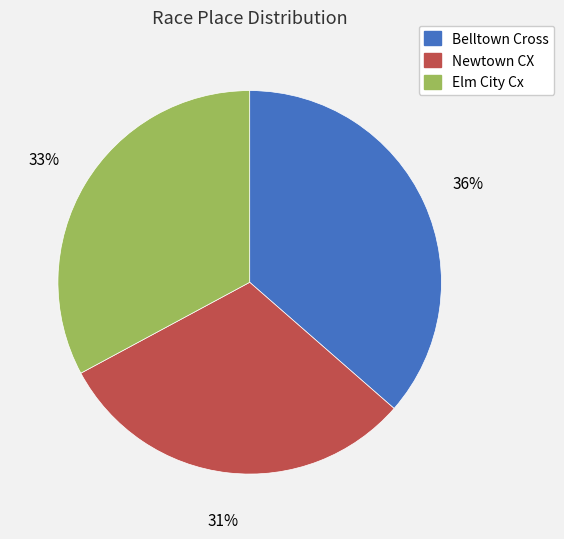

To the nearest percent, what is the average slice percentage?

33%